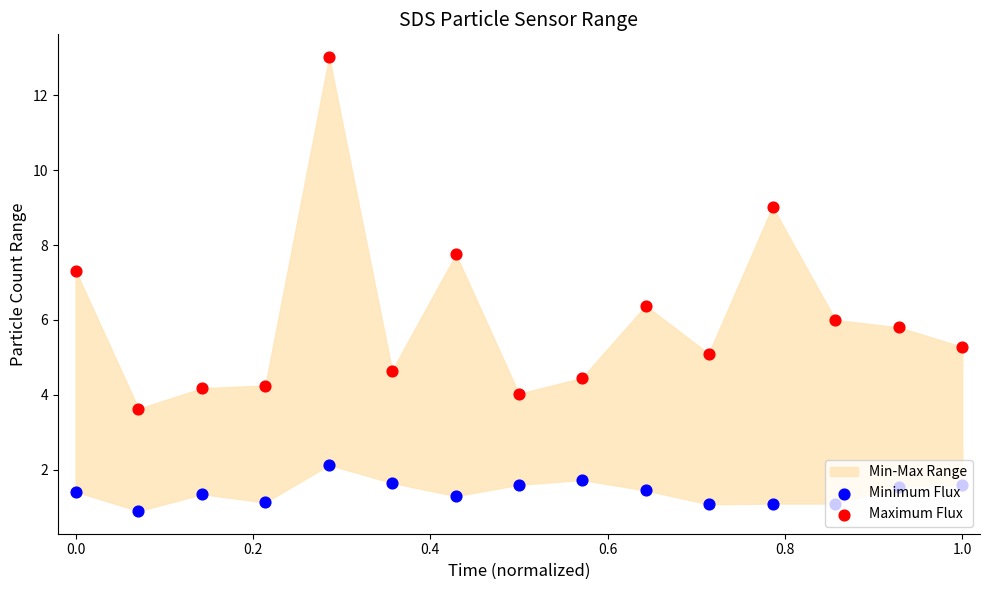

Which series reaches the minimum Y coordinate?

Minimum Flux